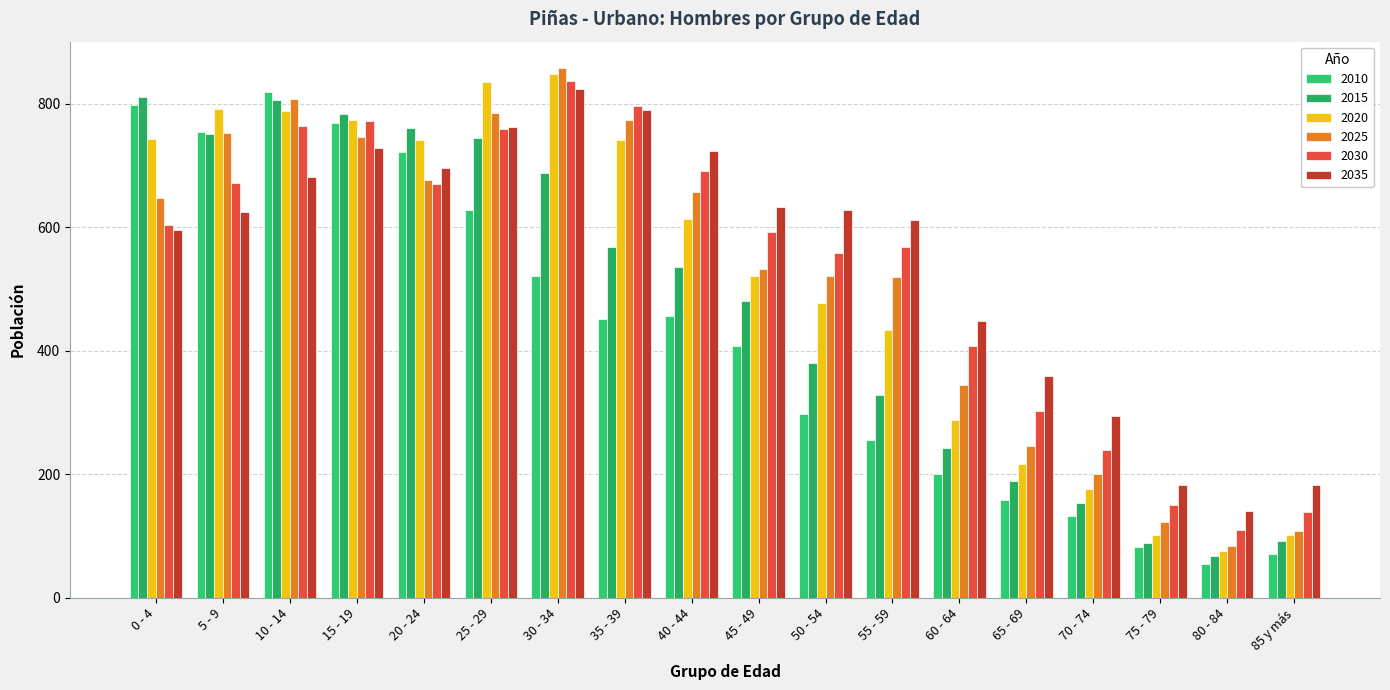

How many bars are there in total?

108